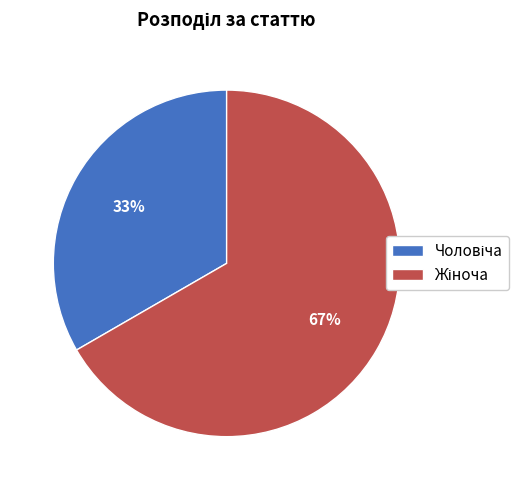

To the nearest percent, what is the average slice percentage?

50%